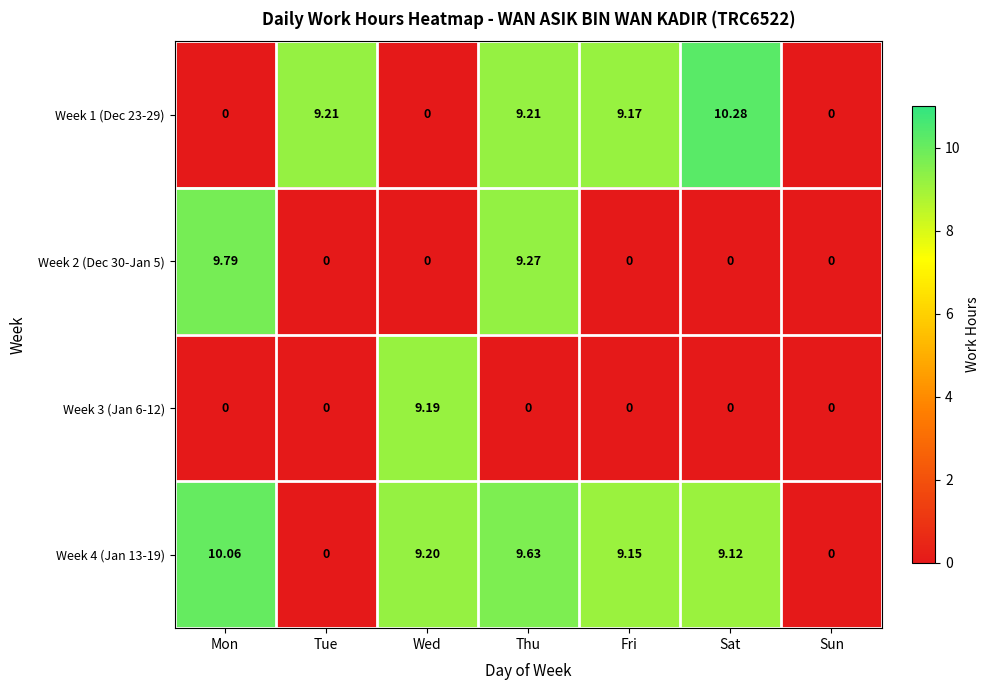

At which category is the sum across all series the highest?

Thu